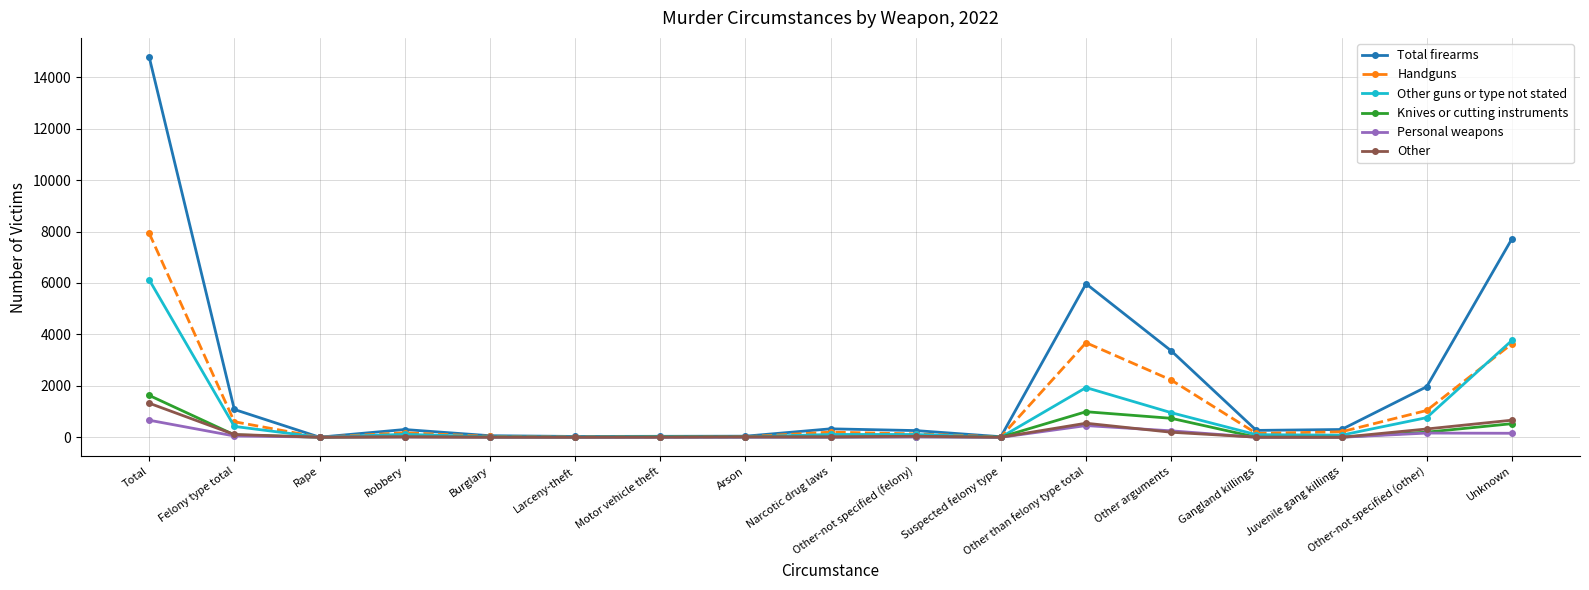

What position from the left is Narcotic drug laws?

9